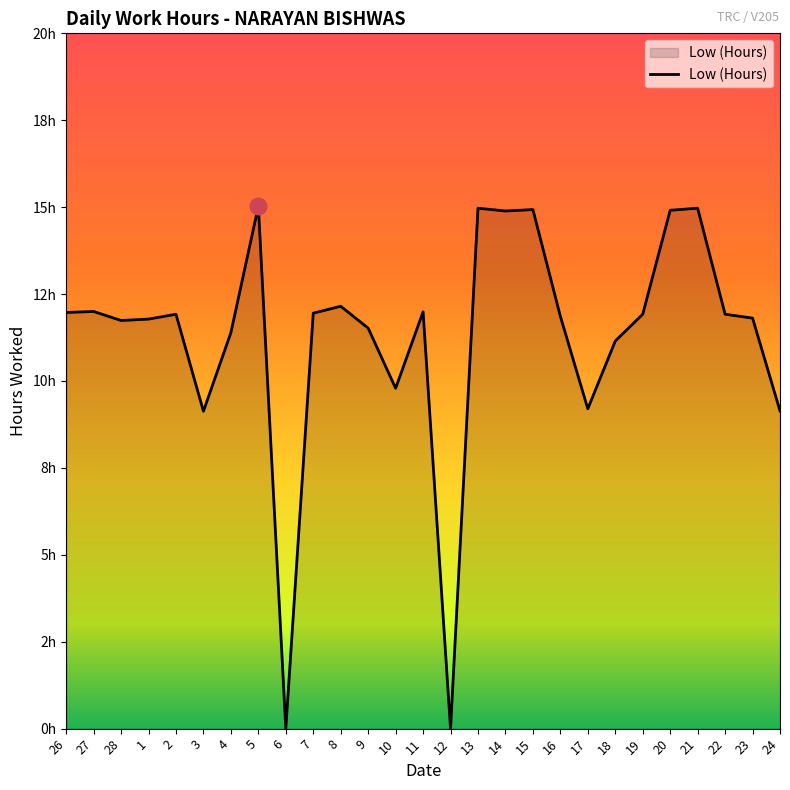

Reading left to right, transcribe all the data shown in this chart.

26=12.0	27=12.0	28=11.7	1=11.8	2=11.9	3=9.1	4=11.4	5=15.0	6=0.0	7=11.9	8=12.2	9=11.5	10=9.8	11=12.0	12=0.0	13=15.0	14=14.9	15=14.9	16=11.9	17=9.2	18=11.2	19=11.9	20=14.9	21=15.0	22=11.9	23=11.8	24=9.1